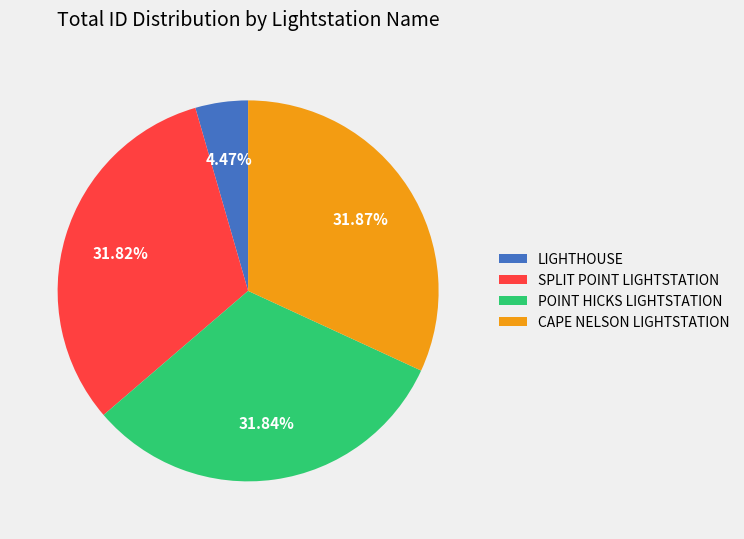

Approximately how many times larger is the value at CAPE NELSON LIGHTSTATION compared to LIGHTHOUSE?

7.1